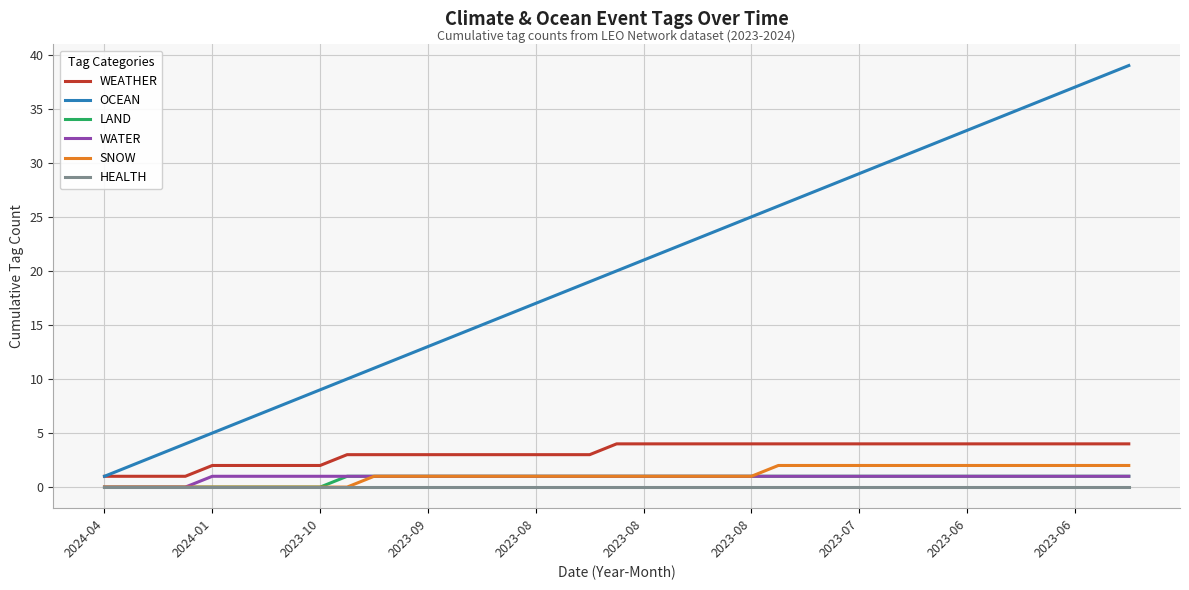

Which series has the largest range (max minus min)?

OCEAN